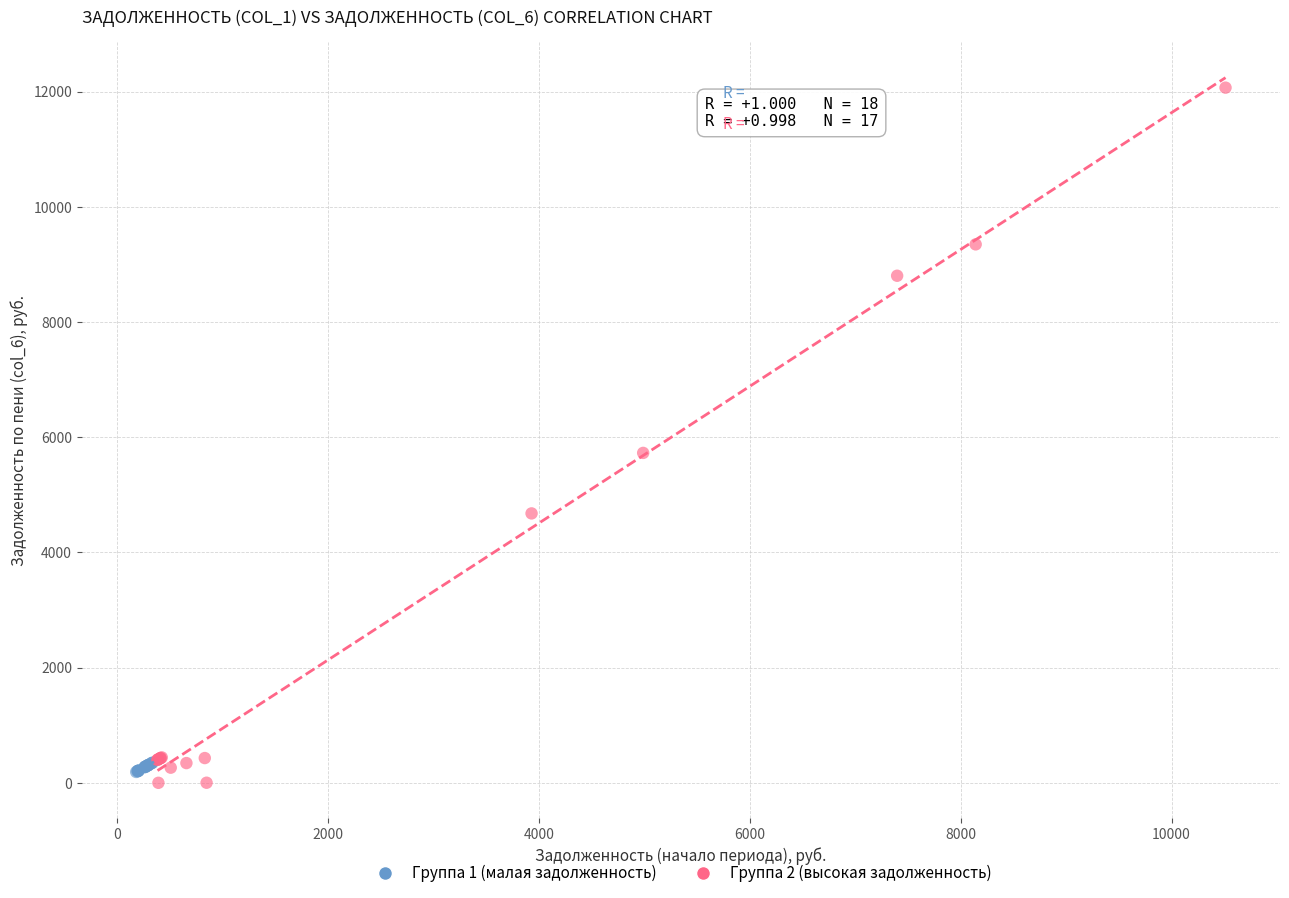

Which series contains the highest Y value?

Группа 2 (высокая задолженность)